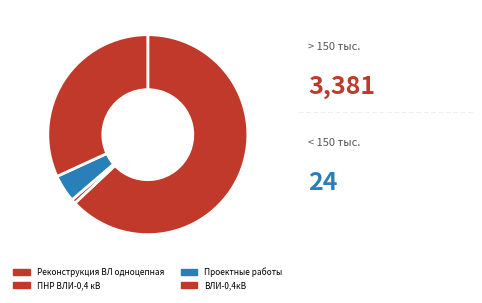

Count the number of slices in the pie.

4